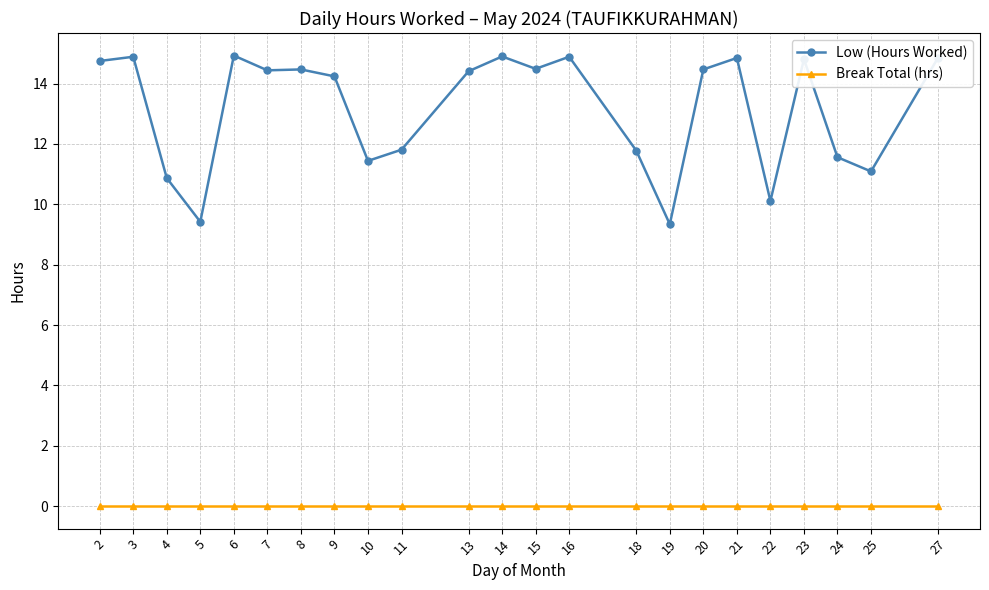

How many lines are shown in the chart?

2